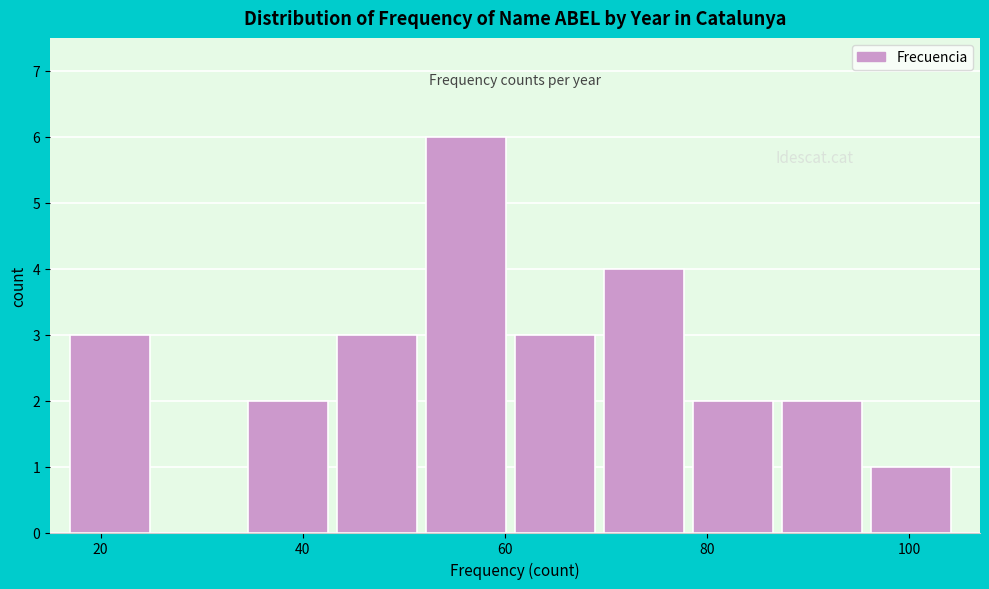

How tall is the bar that spans 61.0 to 69.8 on the x-axis? Neither the bar edges nor the heights are printed on the chart, so give them approximately, as read against the axes.

3